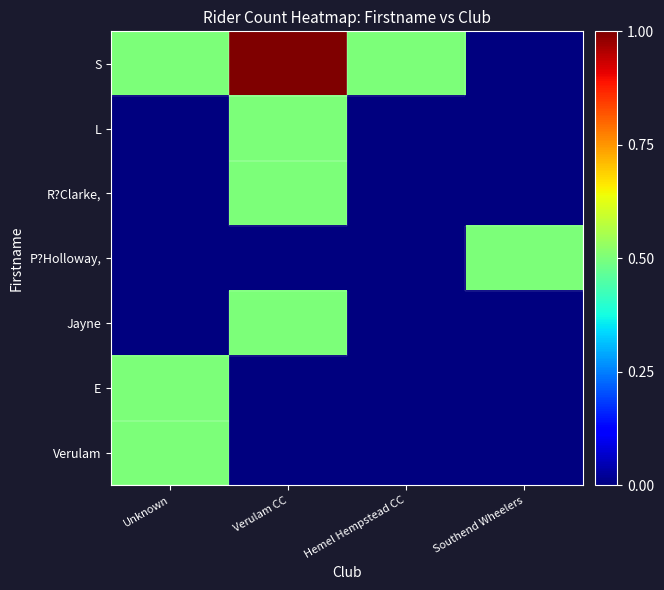

Rank the series at Unknown from lowest to highest value.

L, R?Clarke,, P?Holloway,, Jayne, S, E, Verulam